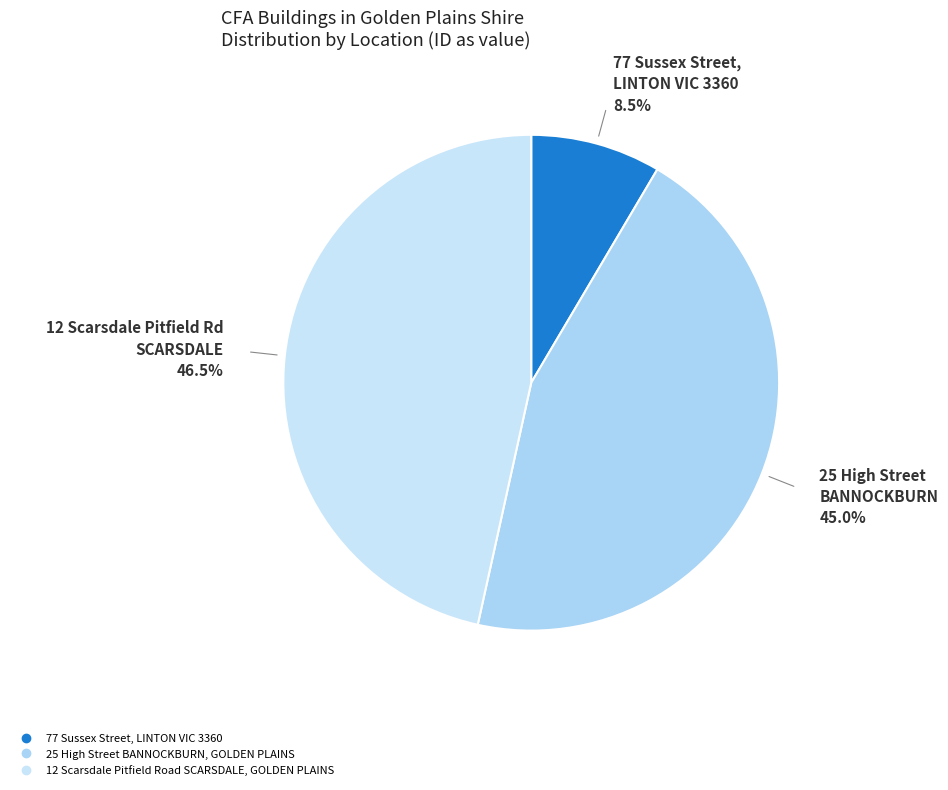

What is the smallest slice in the pie chart?

77 Sussex Street, LINTON VIC 3360